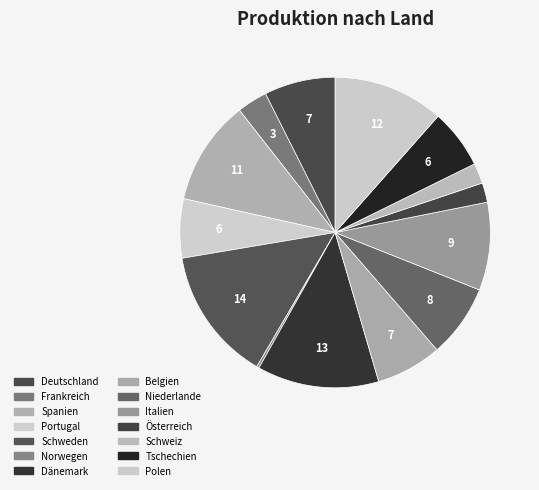

What is the total percentage of Frankreich and Österreich?

5.2%